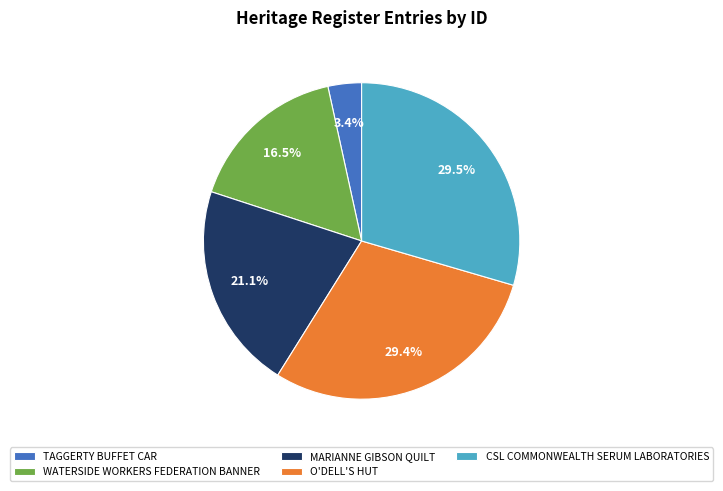

To the nearest percent, what is the difference between the largest and smallest slice percentages?

26%